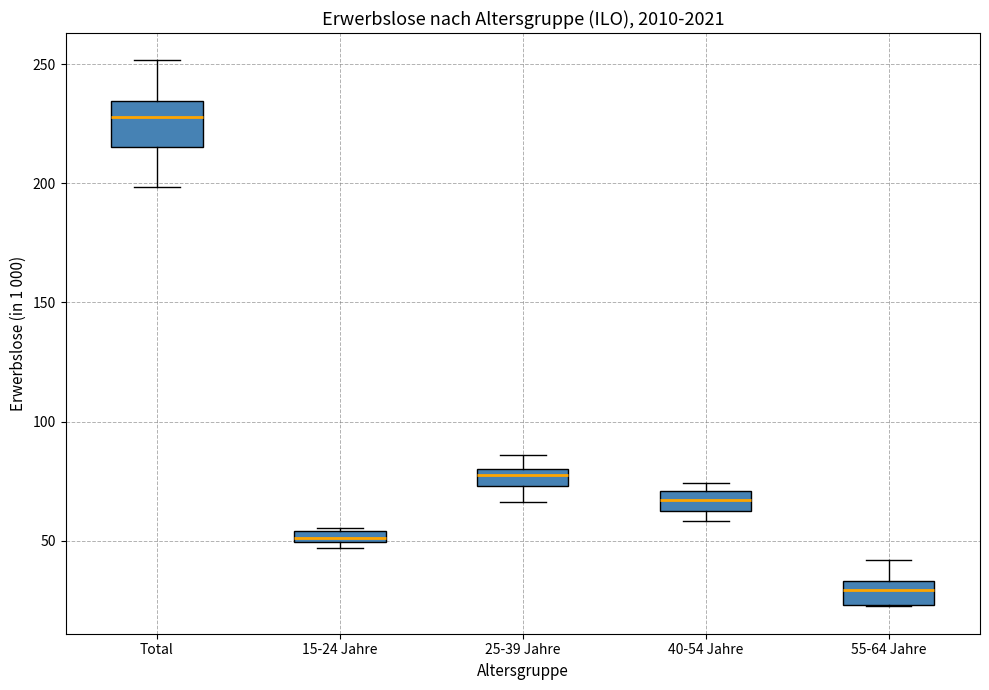

Where is the lower edge of the box for 40-54 Jahre on the y-axis? The values are not printed on the chart, so give them approximately, as read against the axis.

60